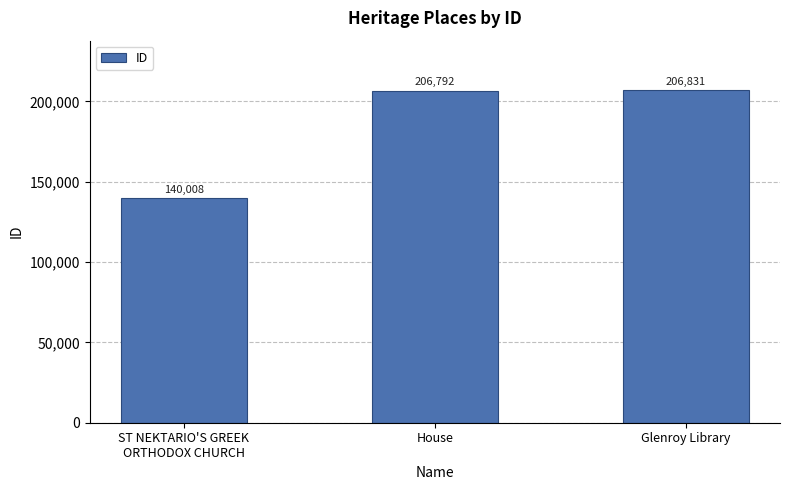

Count the number of categories in the chart.

3